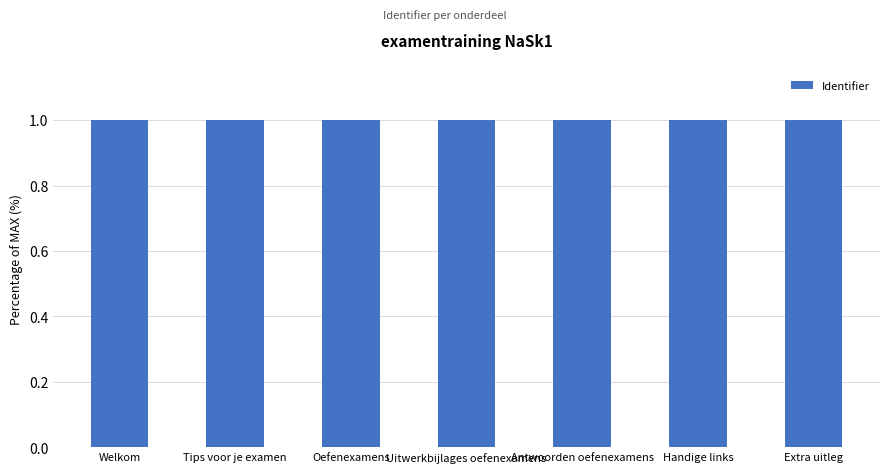

What is the greatest value displayed?

1.0